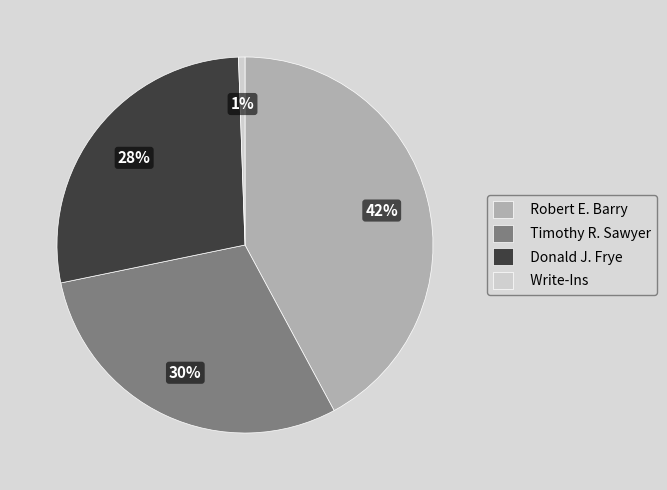

What is the smallest slice in the pie chart?

Write-Ins